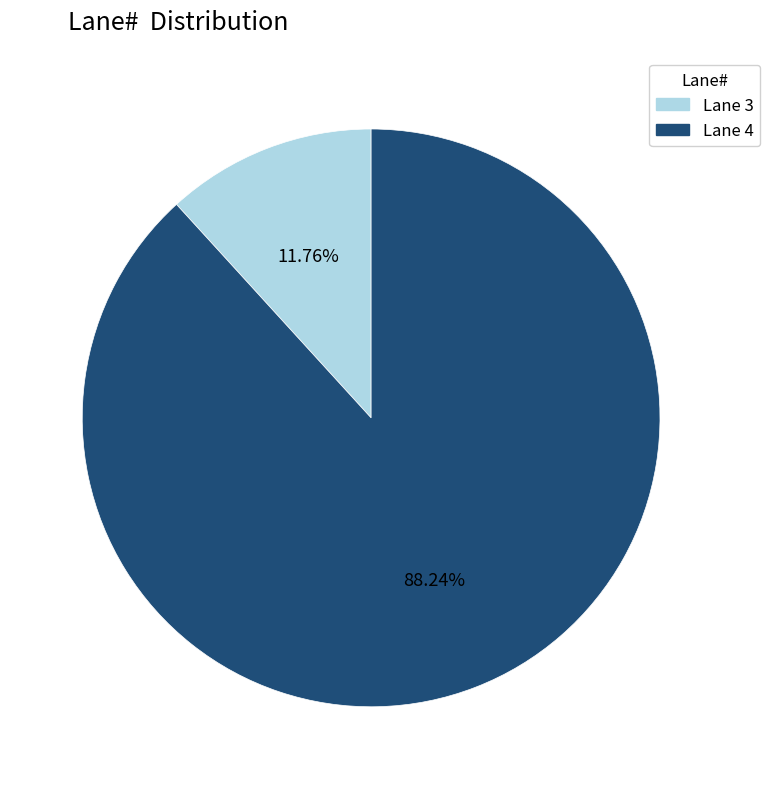

What percentage is the Lane 4 slice, to the nearest percent?

88%